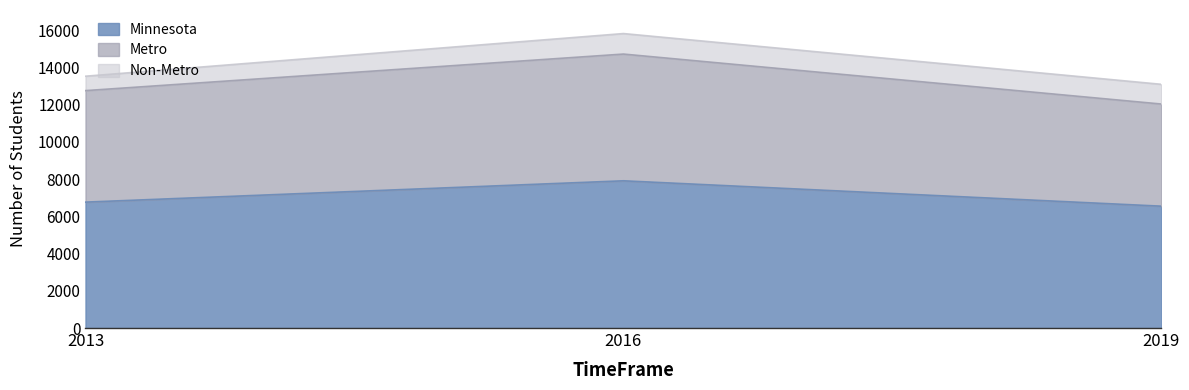

Is the value of Metro at 2013 greater than the value of Minnesota at 2013?

Yes